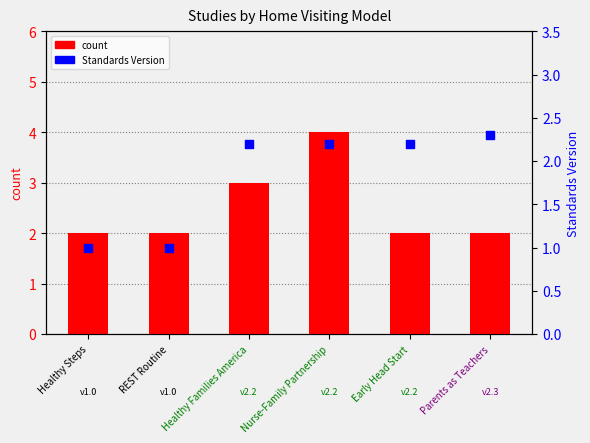

What is the total value across all series at Nurse-Family Partnership?

6.2